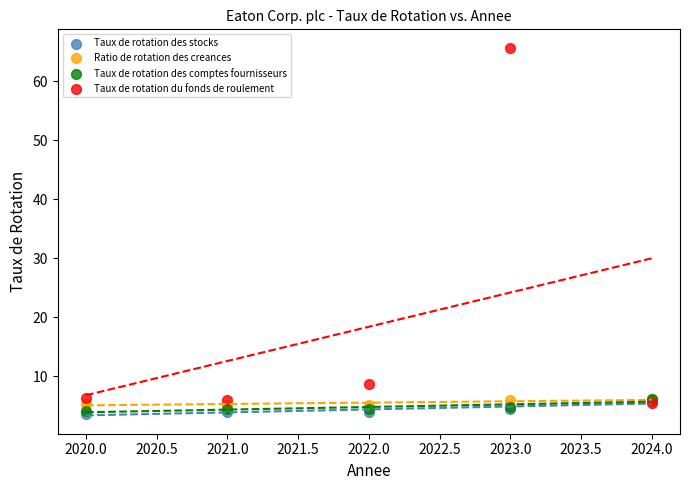

What are all the series names shown in the legend?

Taux de rotation des stocks, Ratio de rotation des creances, Taux de rotation des comptes fournisseurs, Taux de rotation du fonds de roulement